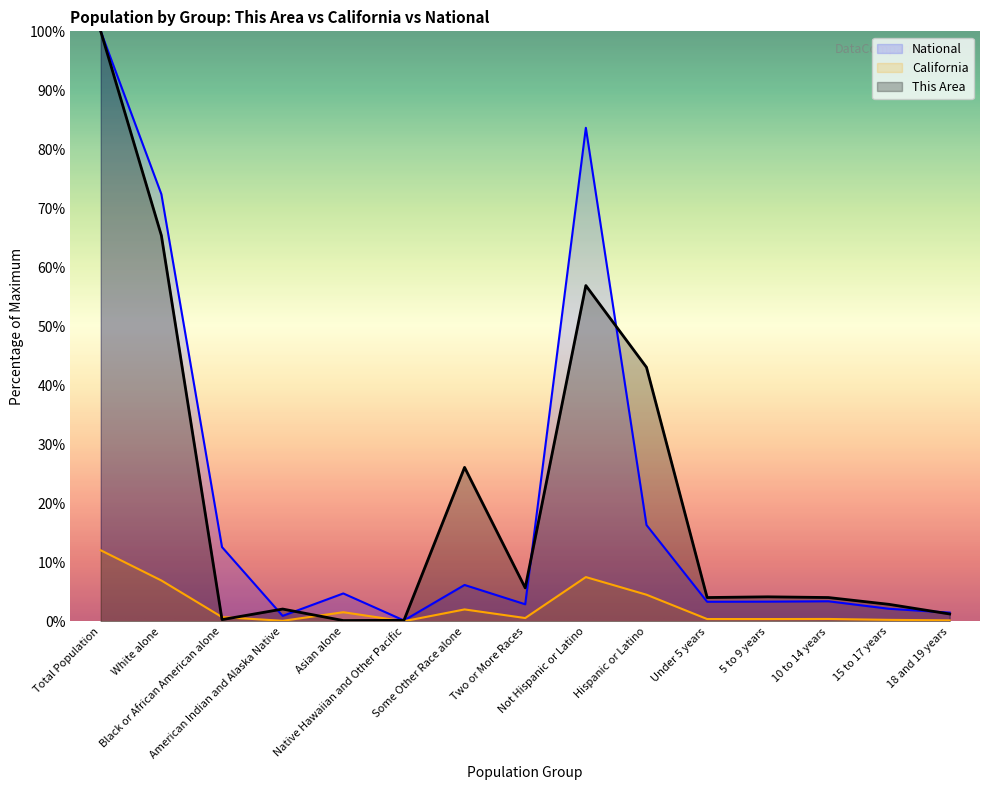

What is the sum of all California values?

37.9